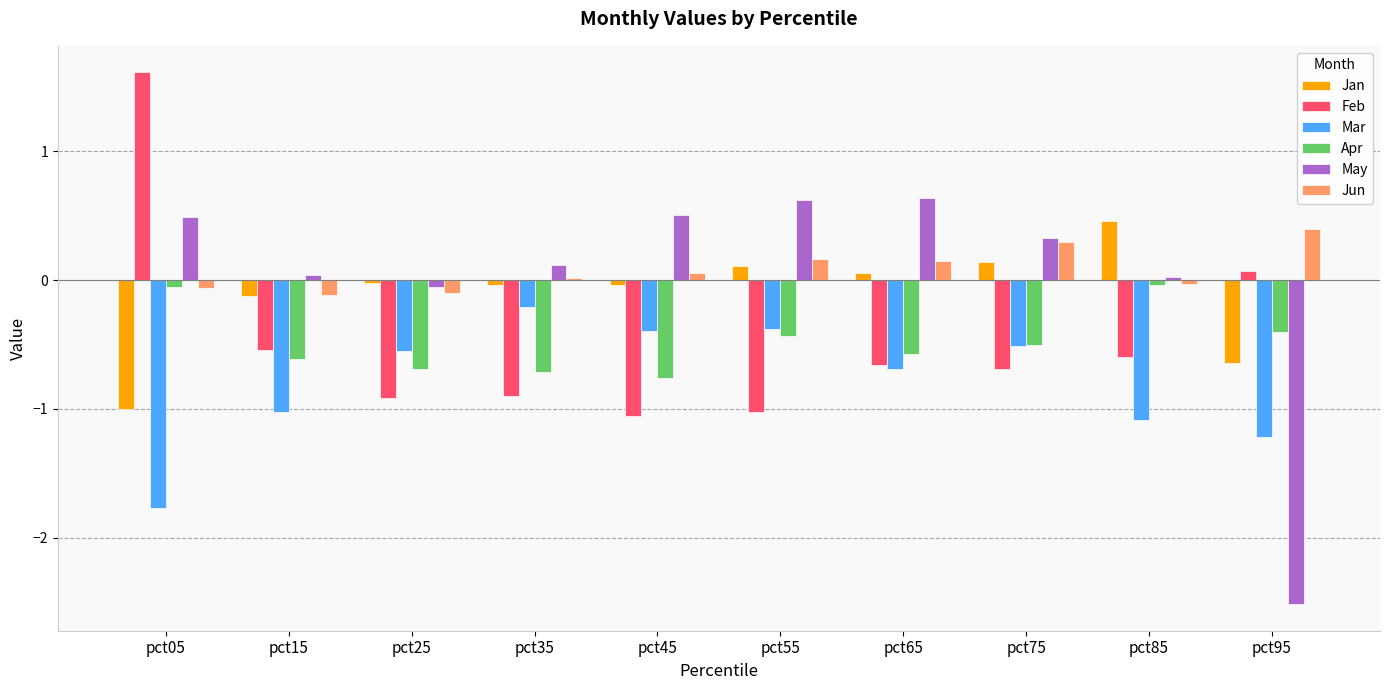

Is the value of Jun at pct85 greater than the value of Mar at pct85?

Yes